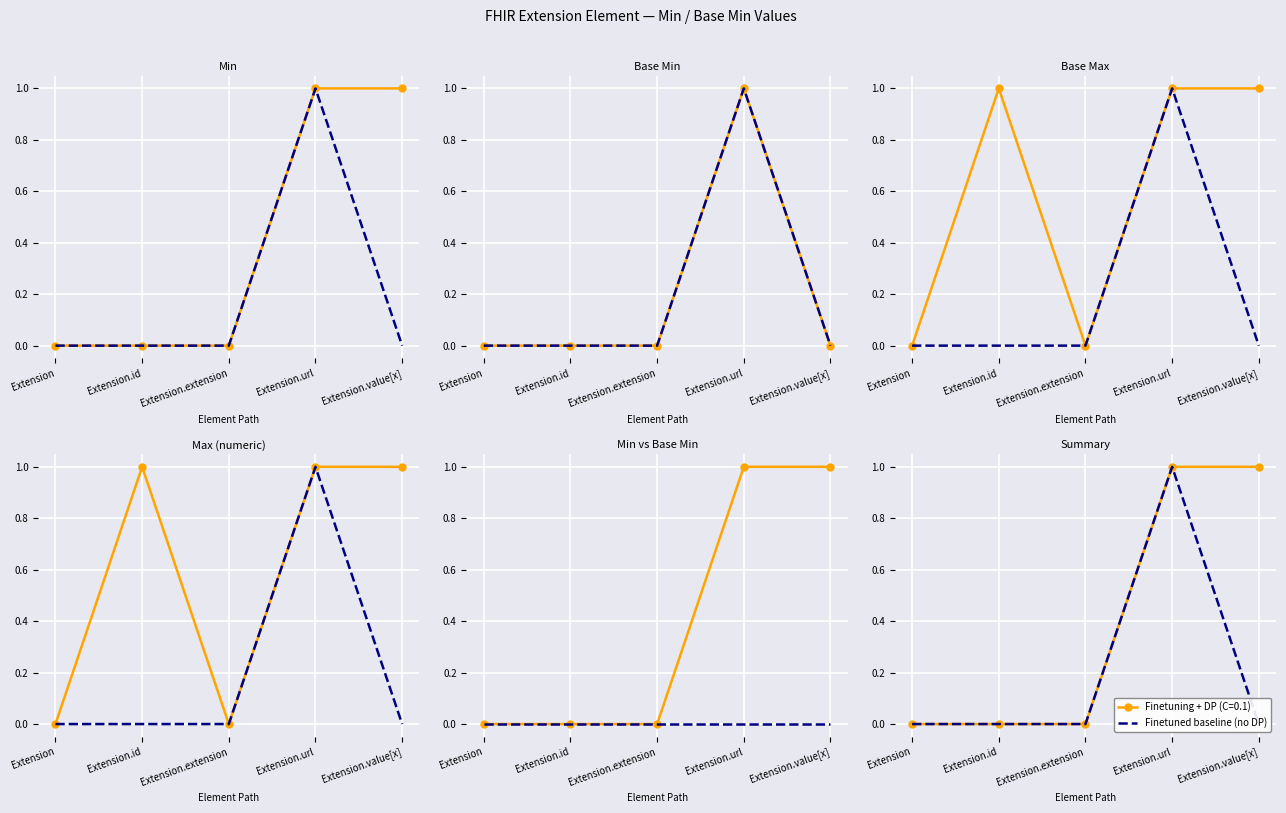

What position from the left is Extension.id?

2